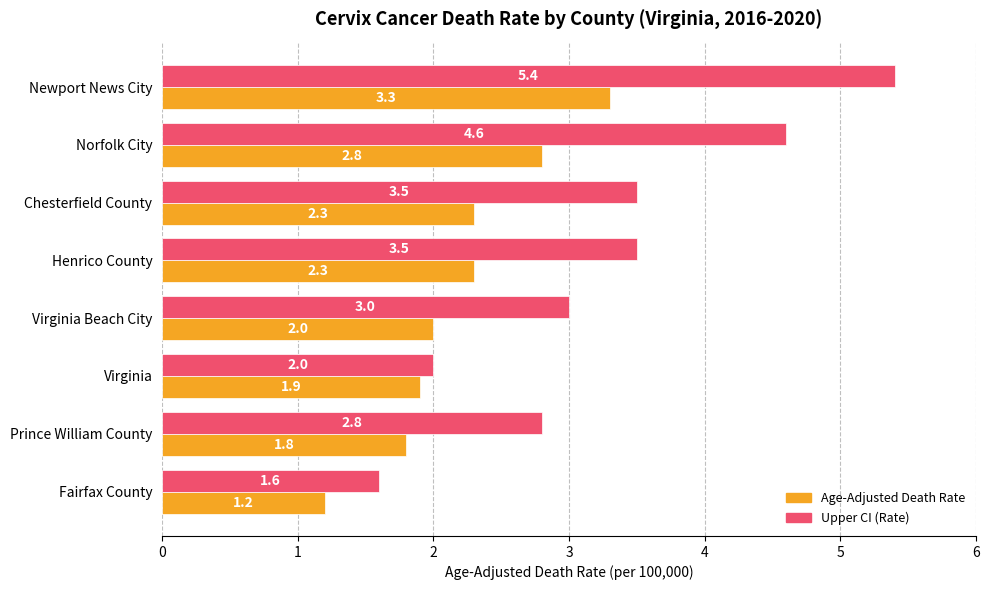

Rank the series at Newport News City from lowest to highest value.

Age-Adjusted Death Rate, Upper CI (Rate)